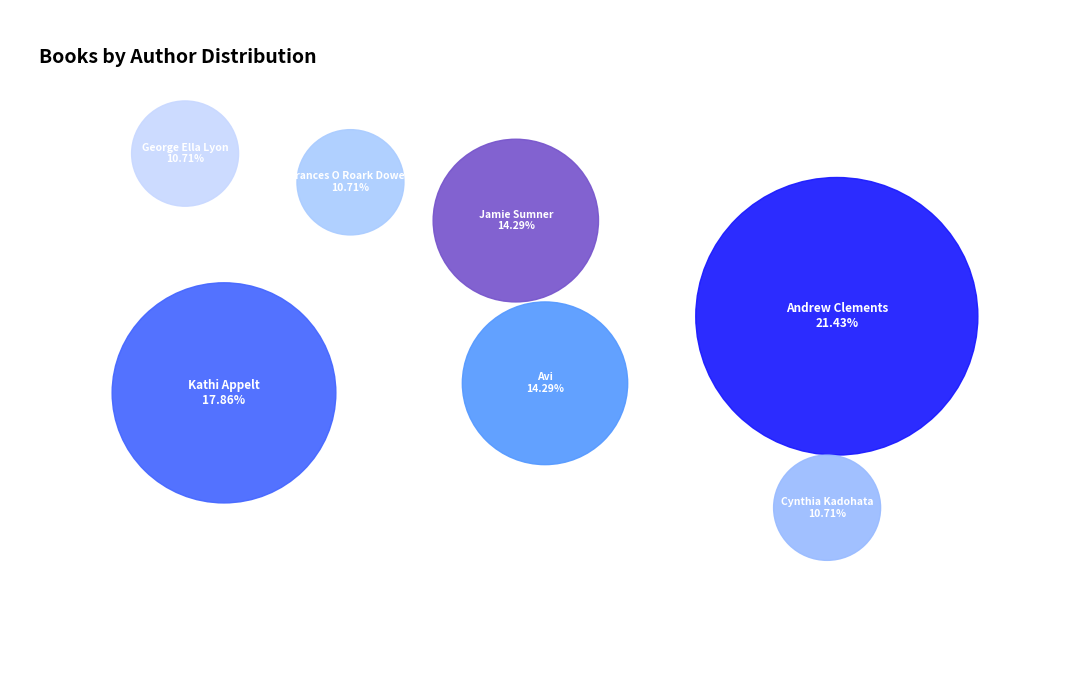

Which has a higher value, Avi (1676650) or Cynthia Kadohata (19010675)?

Avi (1676650)